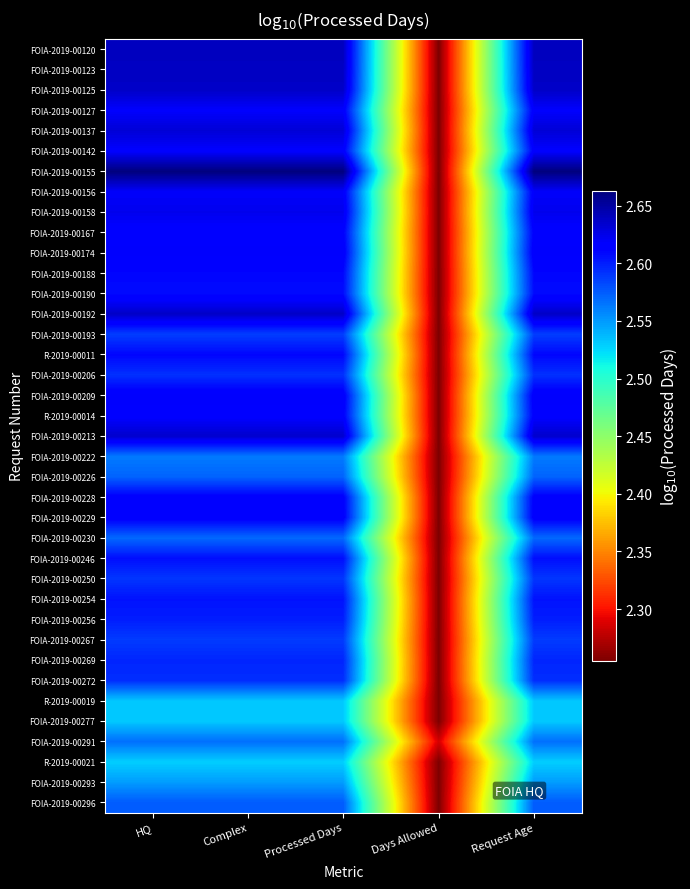

Which has a higher value, Days Allowed or Processed Days?

Processed Days